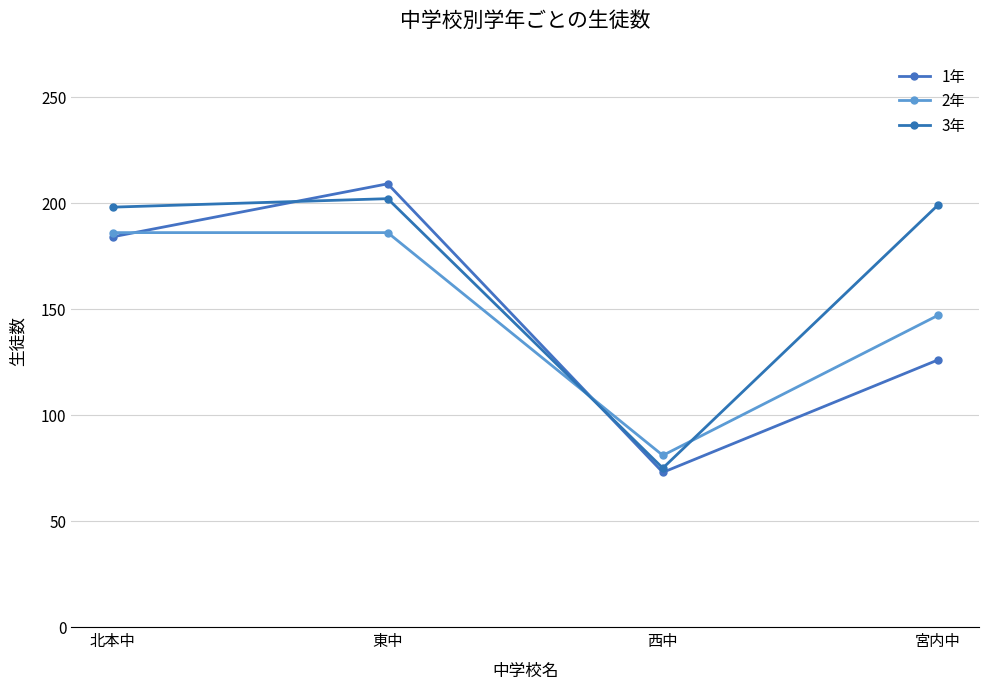

True or false: 2年 has a value of 81 at 西中.

True